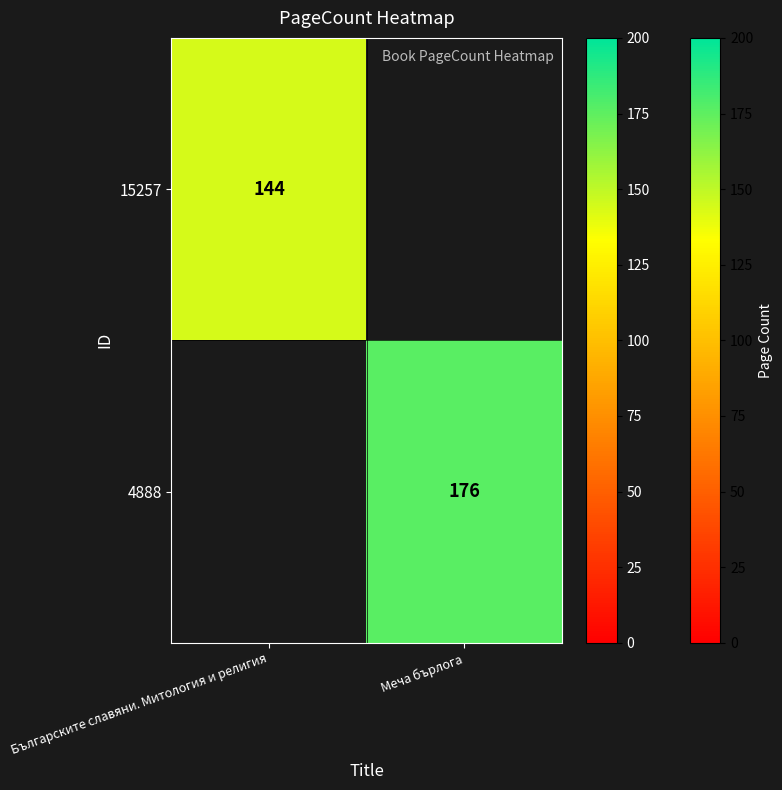

The 15257 series shows 232.4 at Българските славяни. Митология и религия. True or false?

False